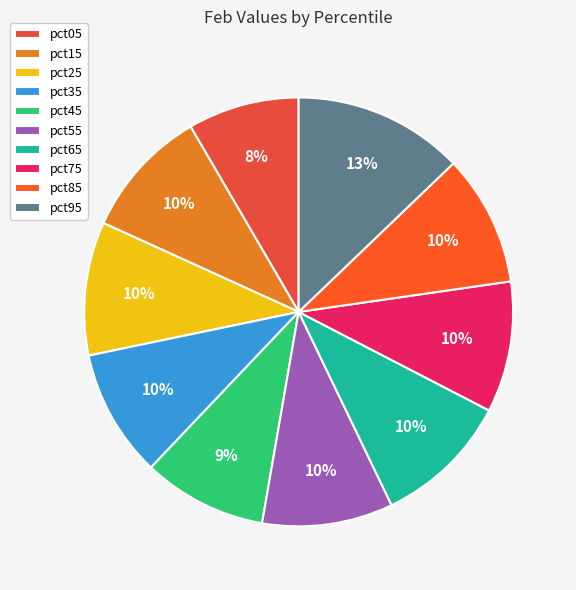

To the nearest percent, what portion does pct95 represent?

13%